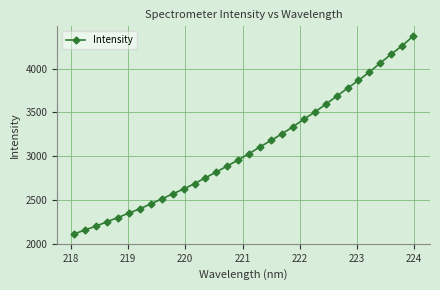

What is the difference between the maximum and minimum values?

2255.9